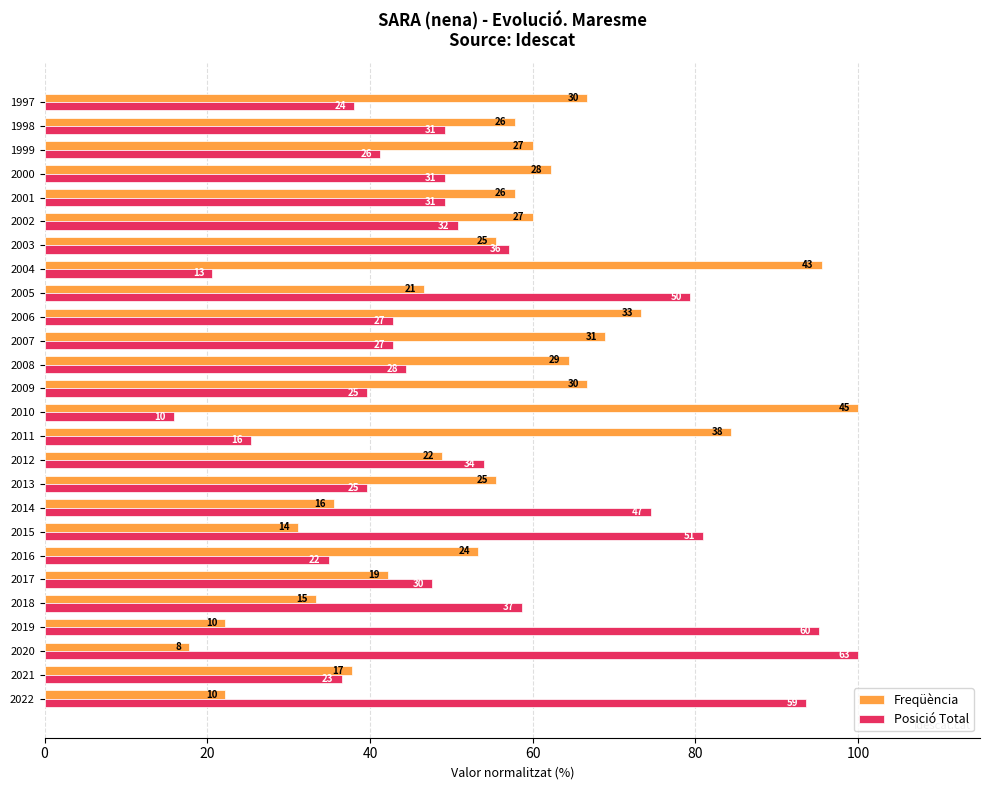

What are all the series names shown in the legend?

Freqüència, Posició Total